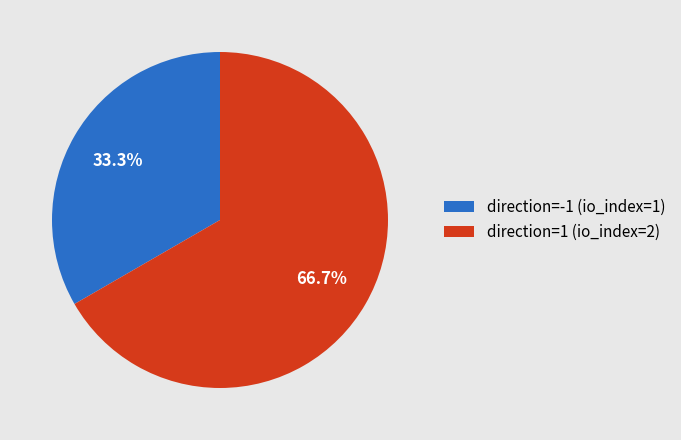

True or false: direction=1 (io_index=2) accounts for 67% of the total.

True